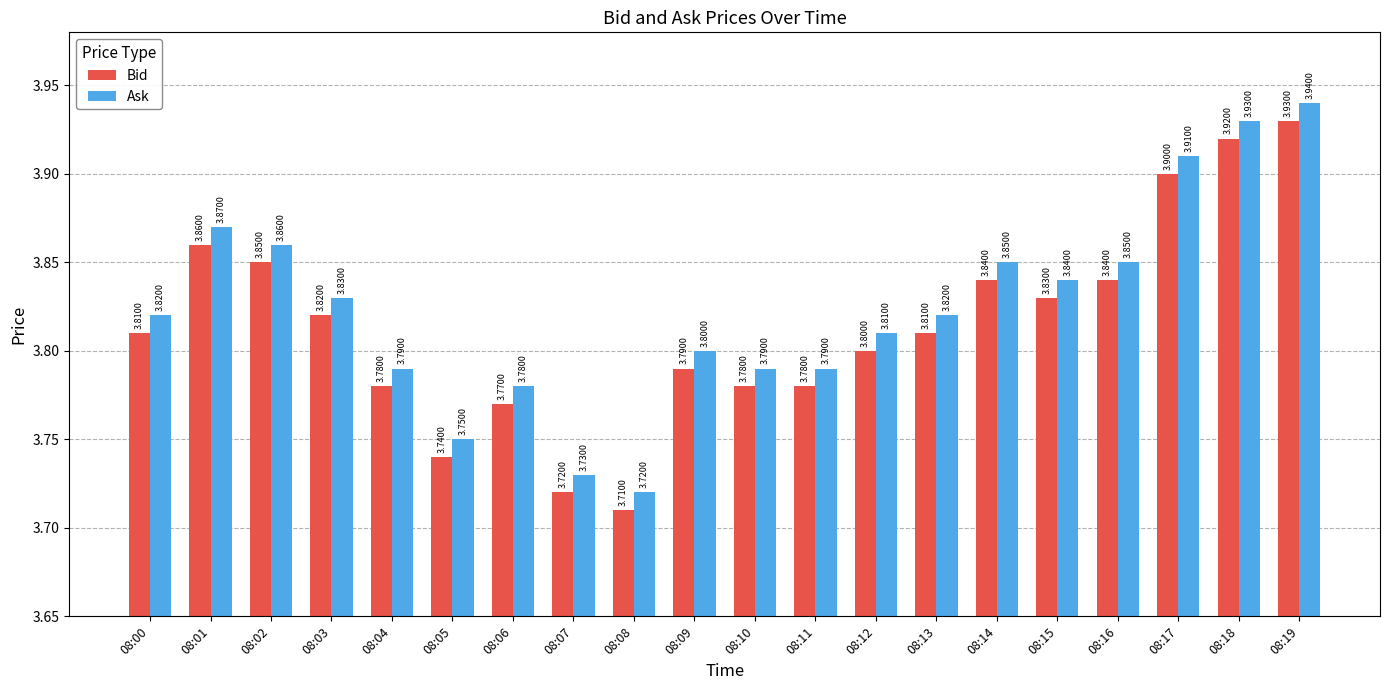

Does the chart contain stacked bars?

No